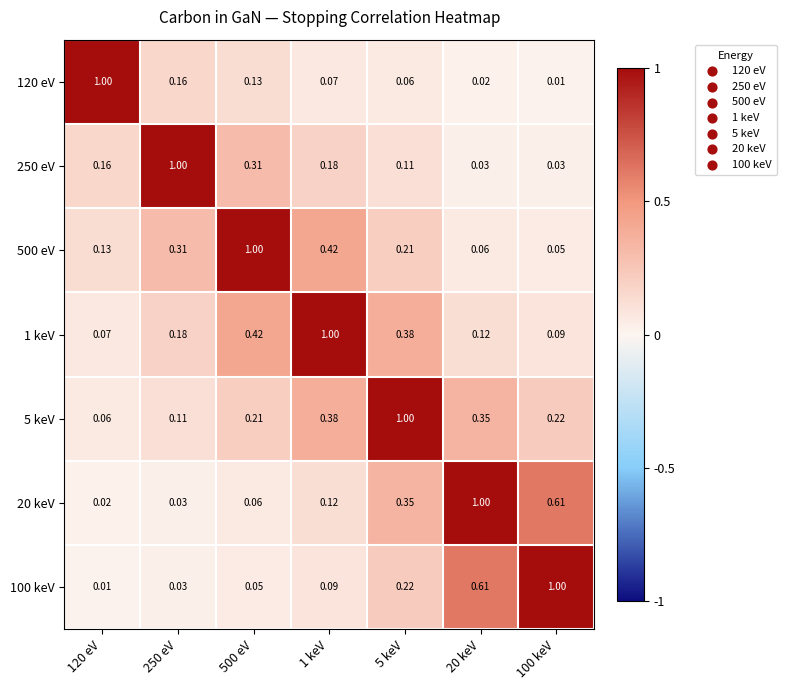

Is the value of 250 eV at 100 keV greater than the value of 120 eV at 5 keV?

No